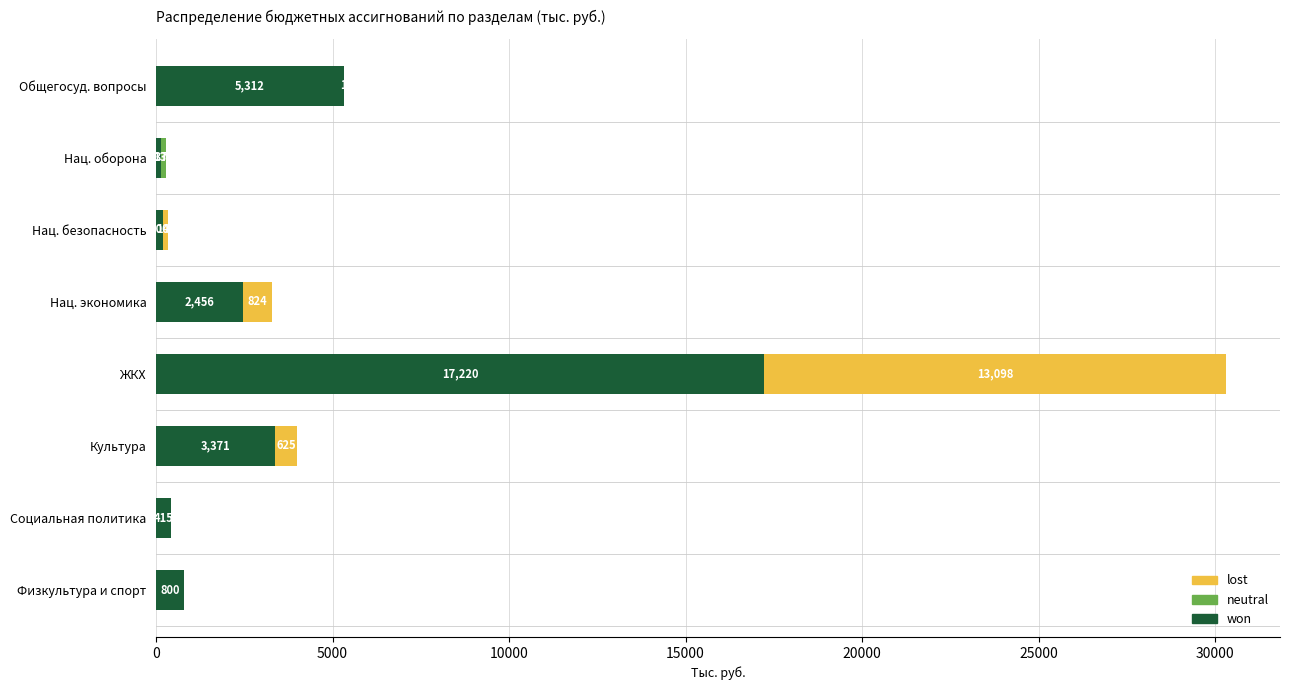

At which label does won reach its peak?

ЖКХ